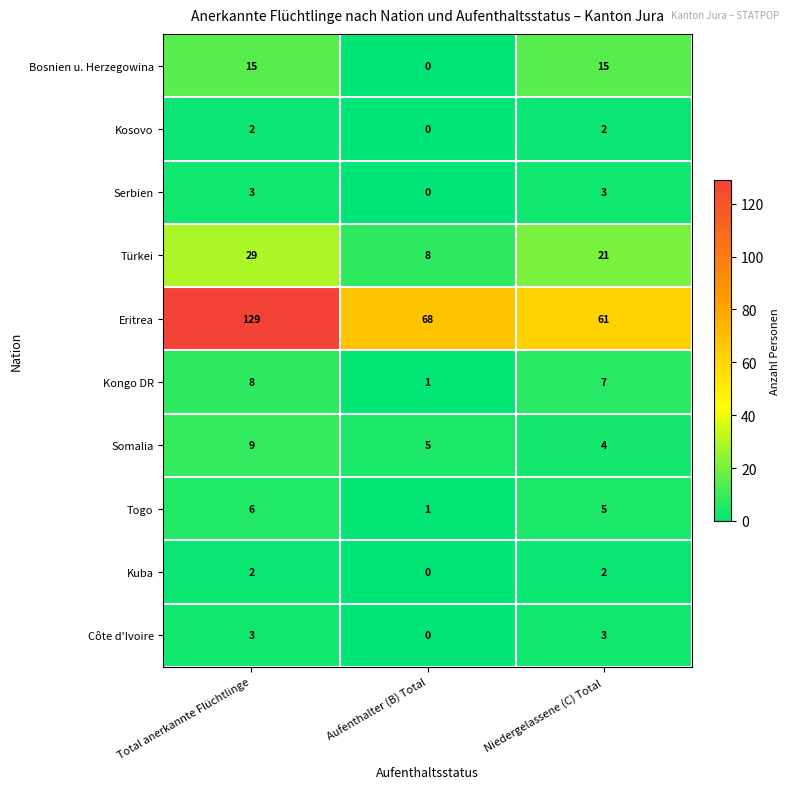

What is the average value of the Kongo DR series?

5